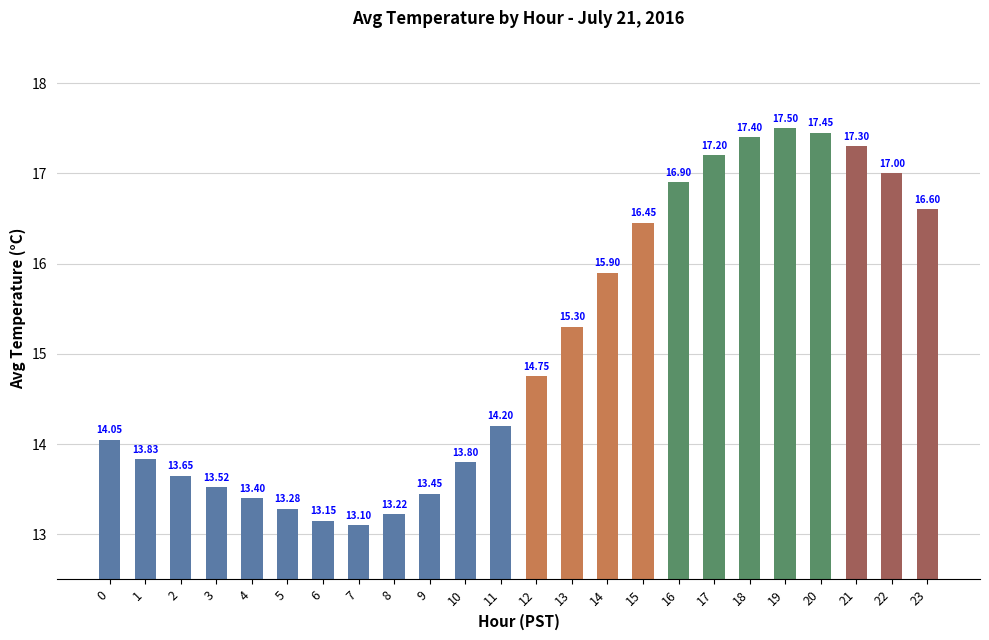

Is it true that the value at 8 is 6.2?

False